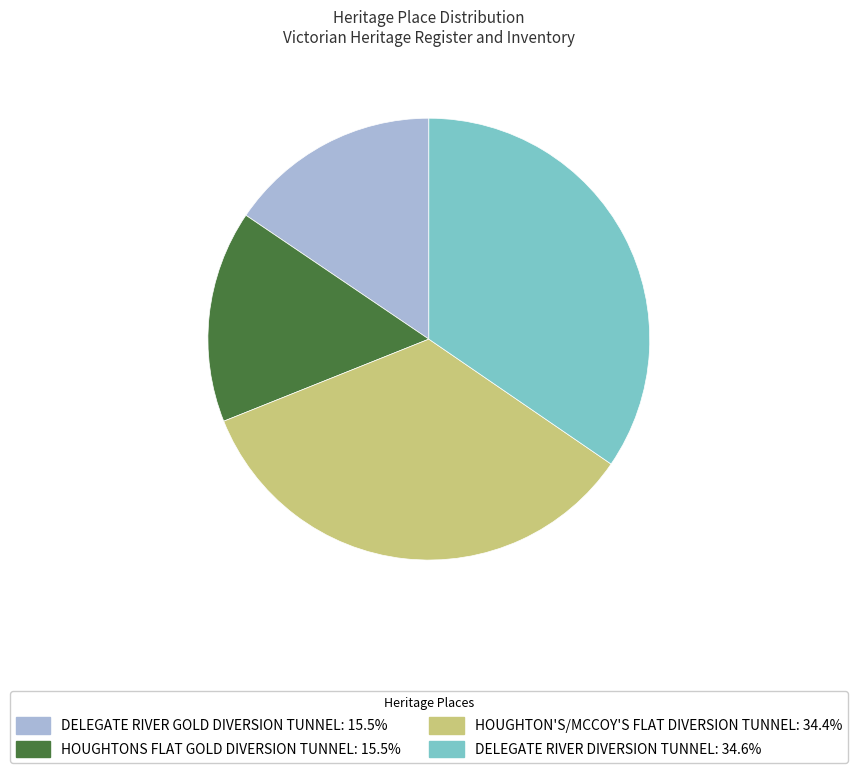

How many segments does this pie chart have?

4